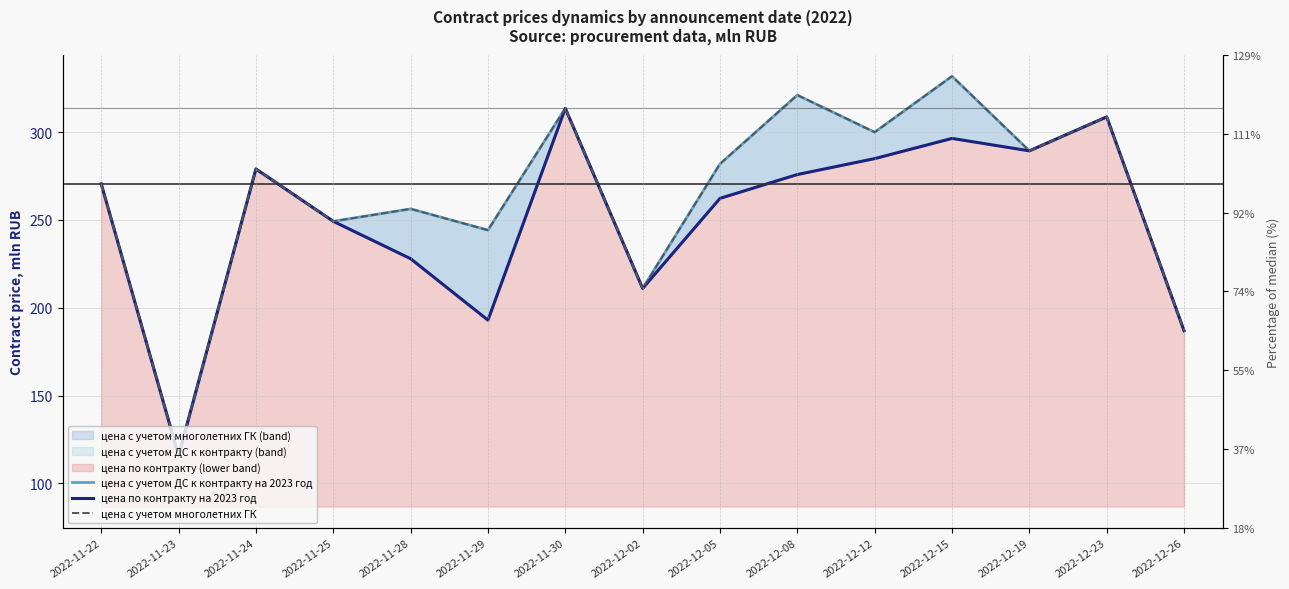

How many lines are shown in the chart?

3